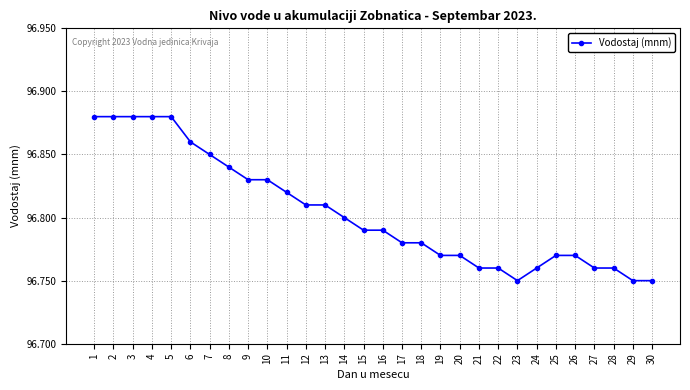

What is the sum of all values?

2904.1